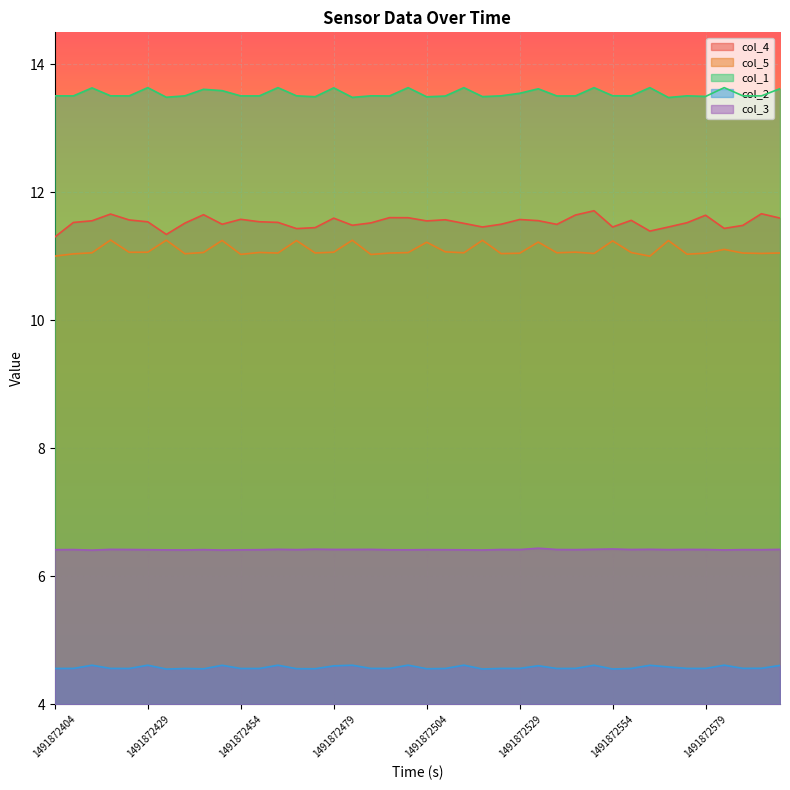

What is the smallest value displayed?

4.6